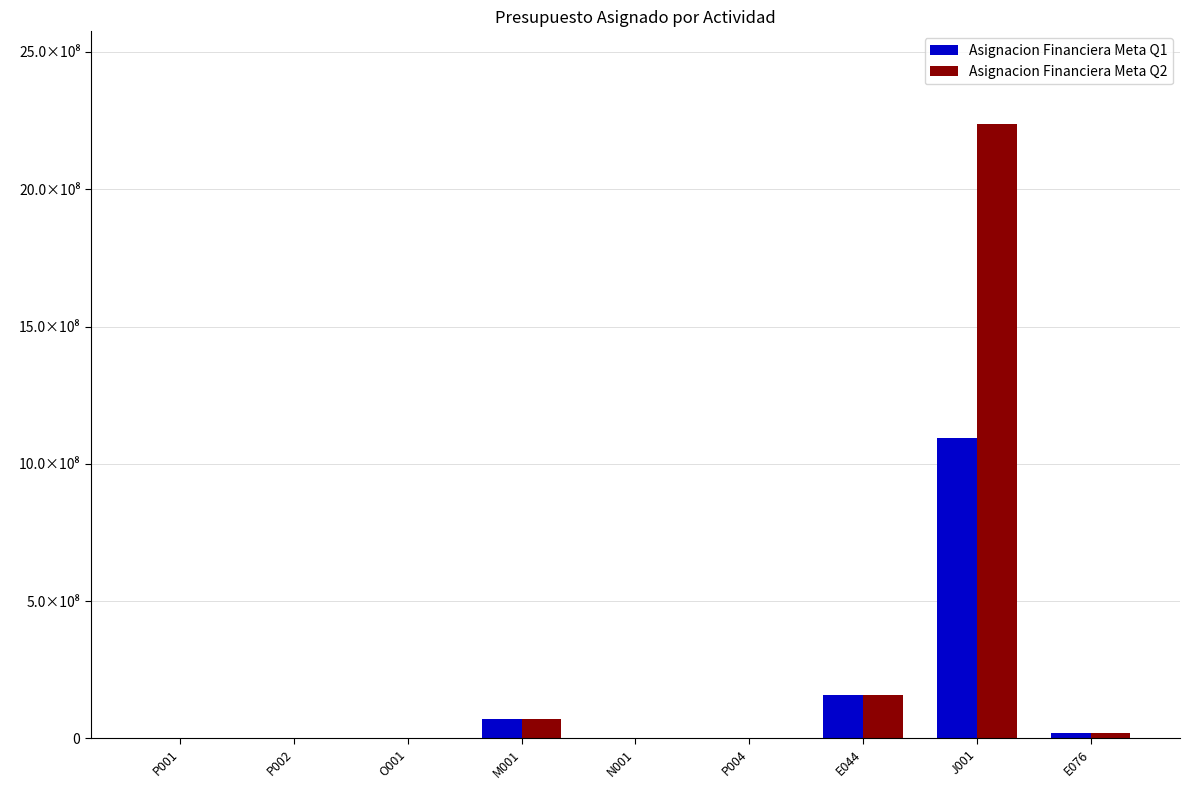

What is the approximate value of Asignacion Financiera Meta Q2 at E076?

19835572.0